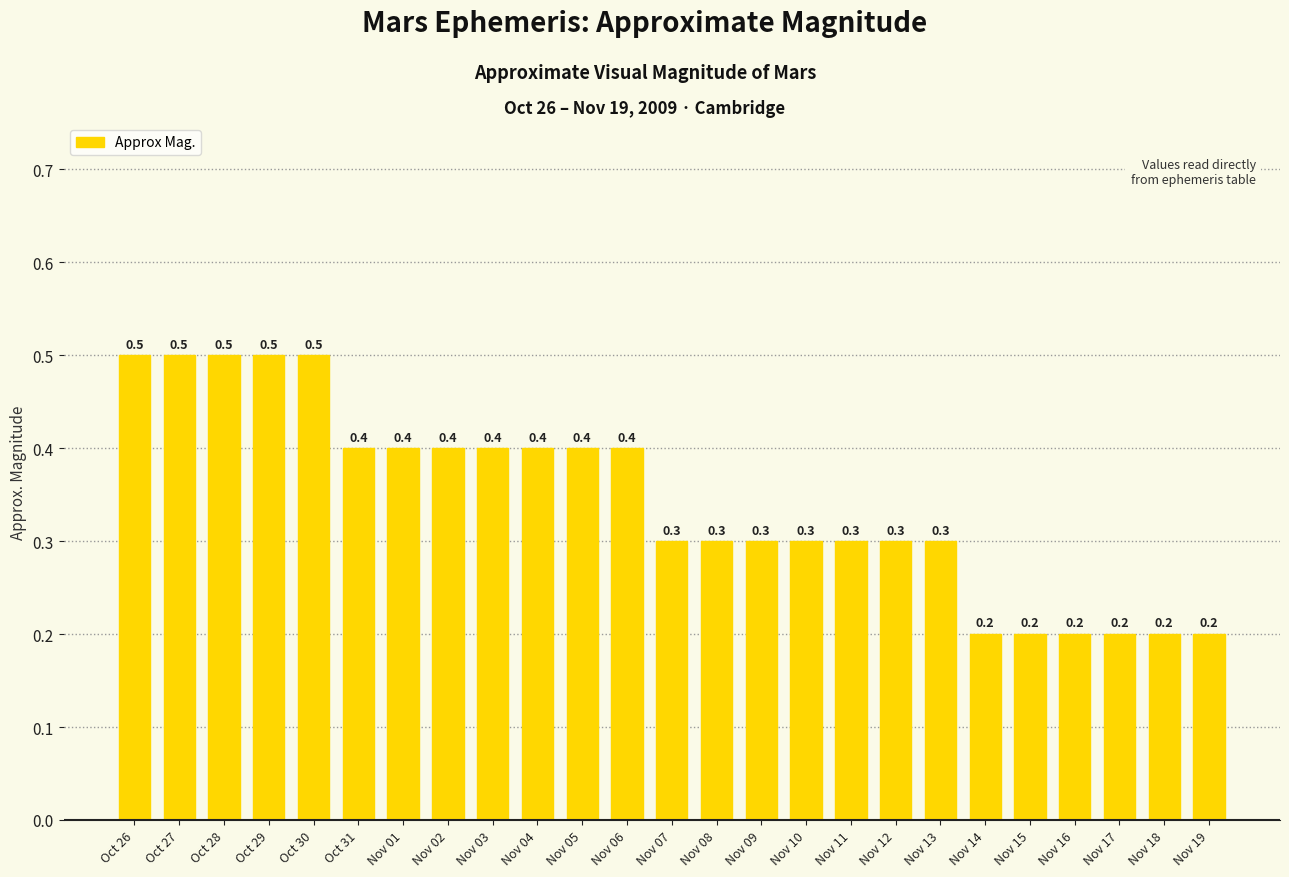

Reading right to left, extract all data points from this chart.

Nov 19=0.2	Nov 18=0.2	Nov 17=0.2	Nov 16=0.2	Nov 15=0.2	Nov 14=0.2	Nov 13=0.3	Nov 12=0.3	Nov 11=0.3	Nov 10=0.3	Nov 09=0.3	Nov 08=0.3	Nov 07=0.3	Nov 06=0.4	Nov 05=0.4	Nov 04=0.4	Nov 03=0.4	Nov 02=0.4	Nov 01=0.4	Oct 31=0.4	Oct 30=0.5	Oct 29=0.5	Oct 28=0.5	Oct 27=0.5	Oct 26=0.5